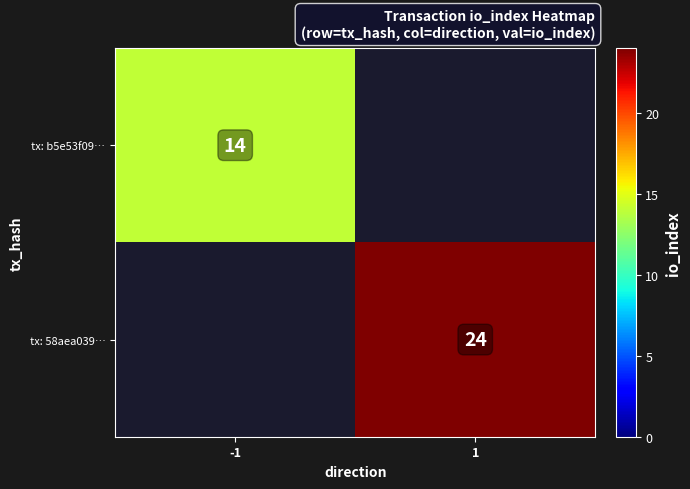

The tx: b5e53f09… series shows 5 at -1. True or false?

False